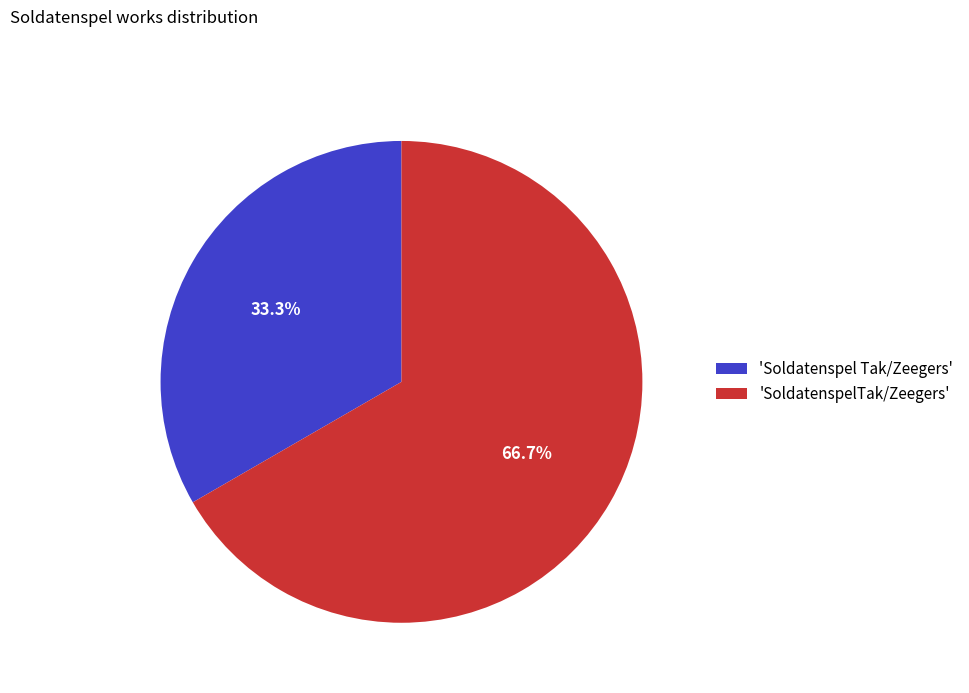

Is there a majority slice in this chart?

Yes